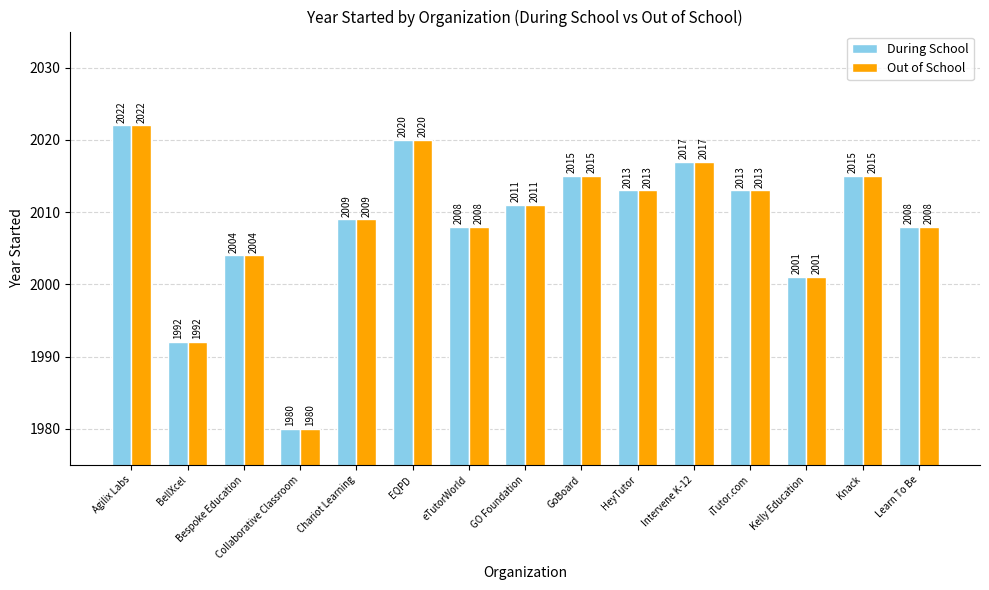

What is the difference between the maximum and minimum values in the Out of School series?

42